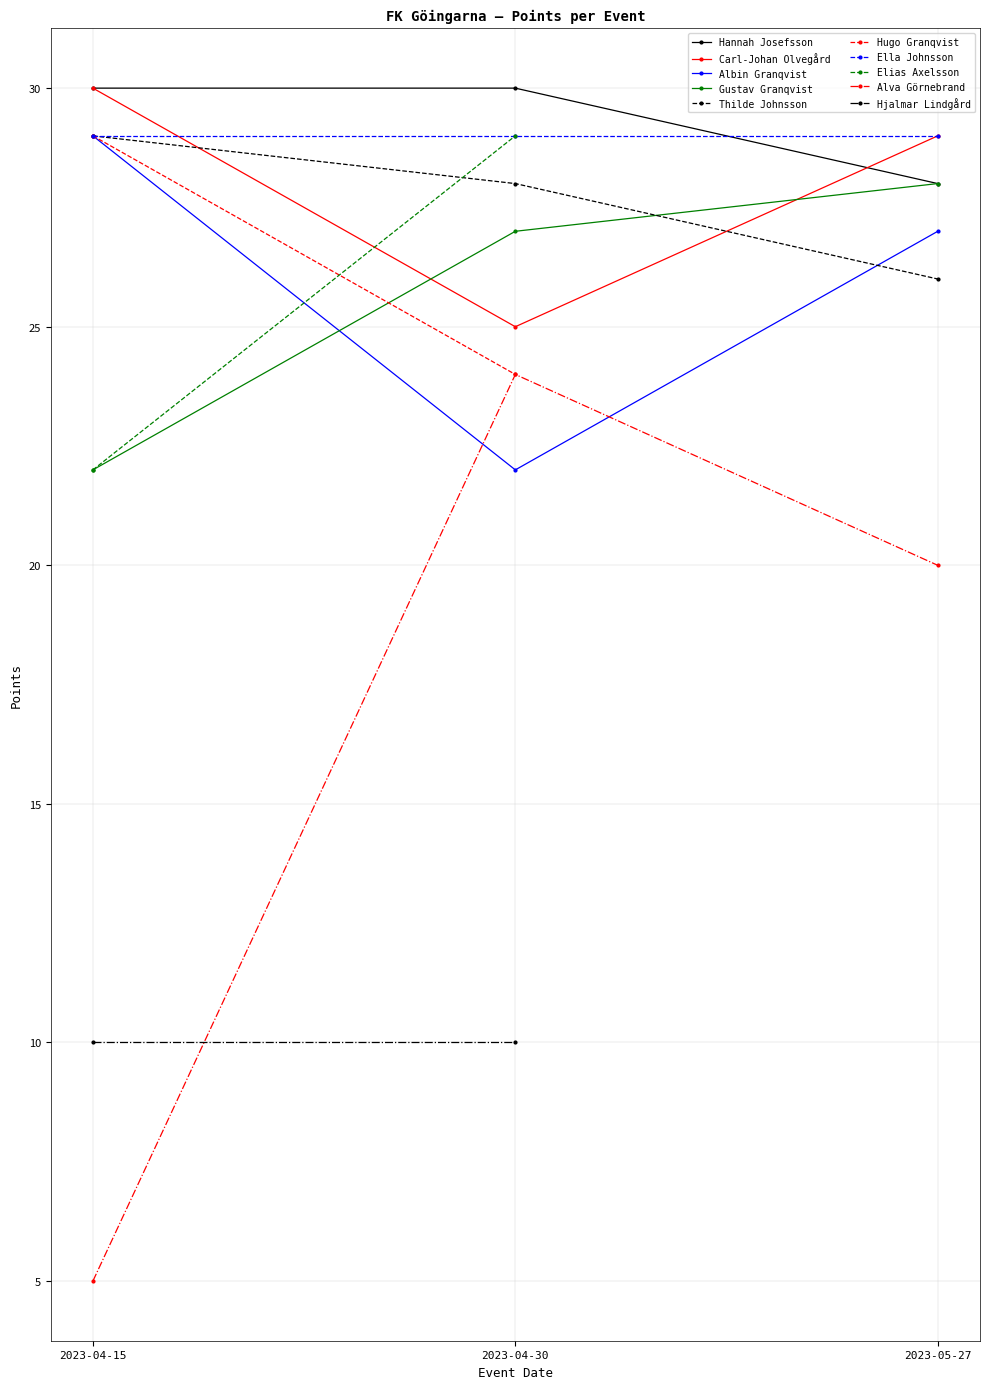

Rank the categories by Albin Granqvist value from highest to lowest.

2023-04-15, 2023-05-27, 2023-04-30